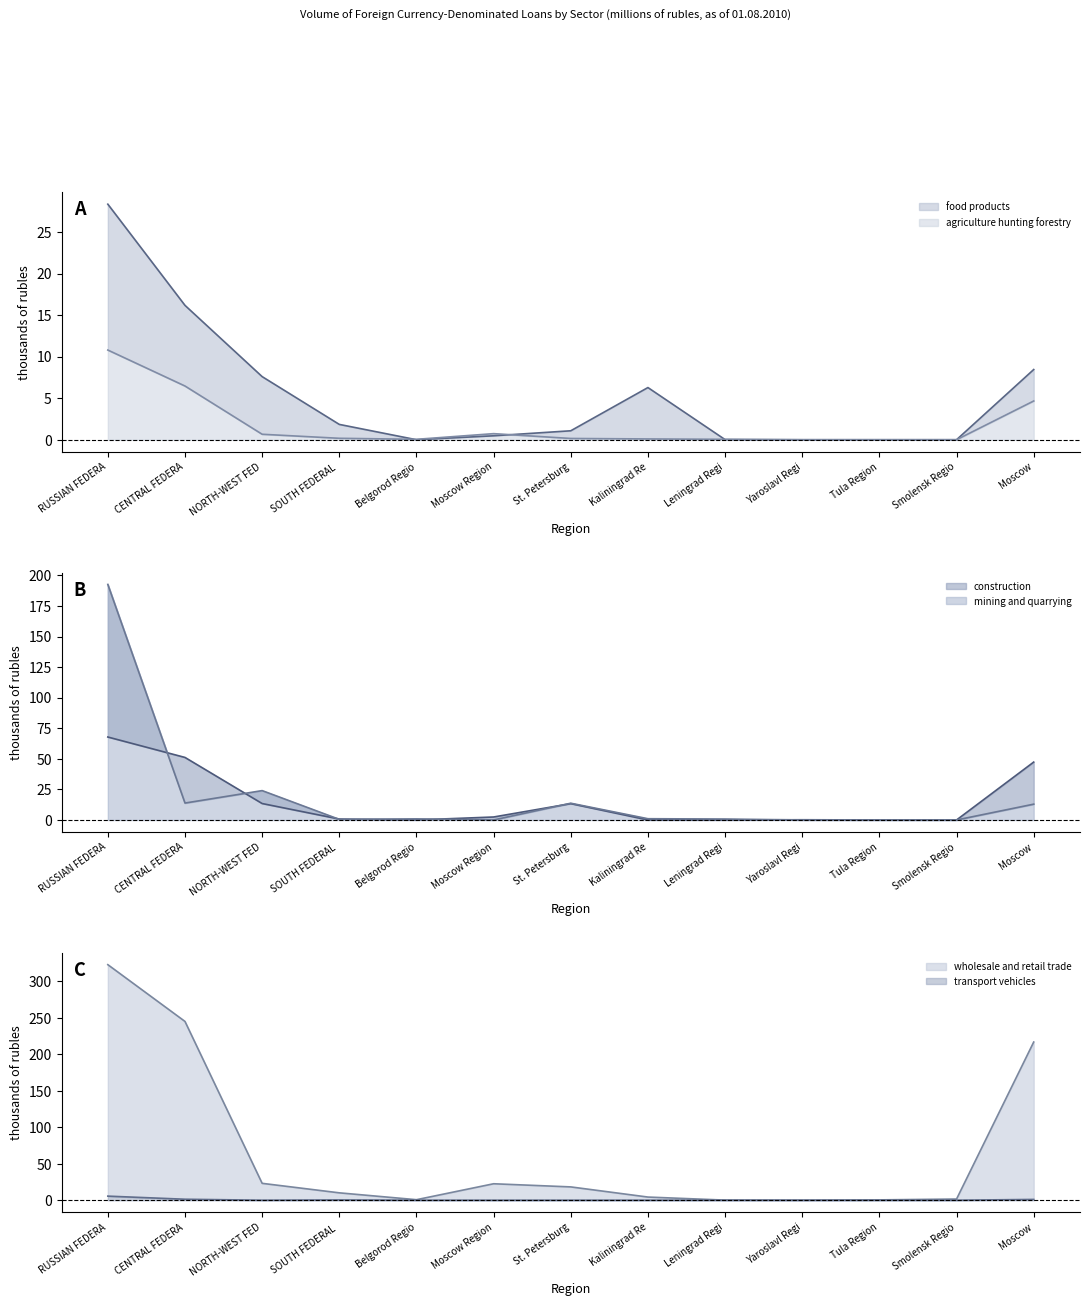

True or false: food products and agriculture hunting forestry cross at least once.

True